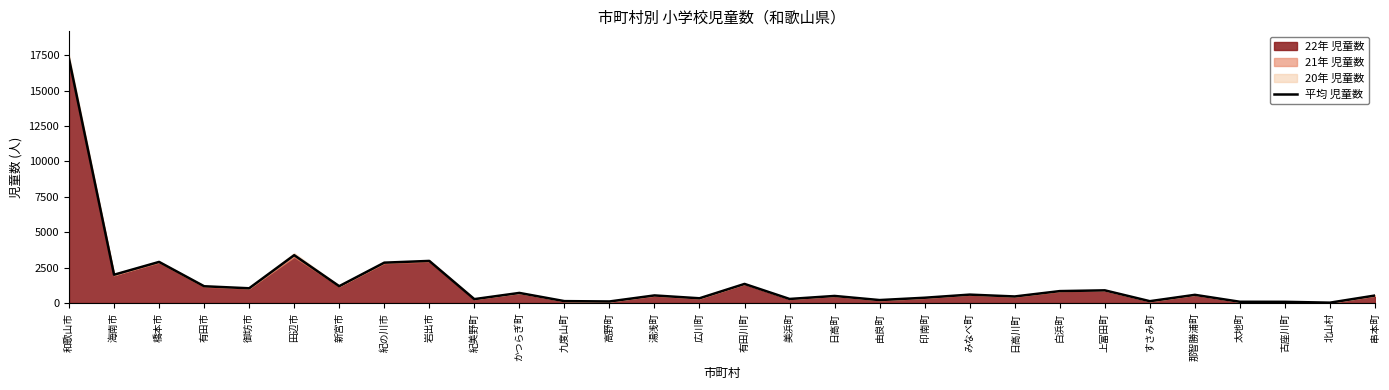

What is the change in value from かつらぎ町 to 日高町?

-213.7